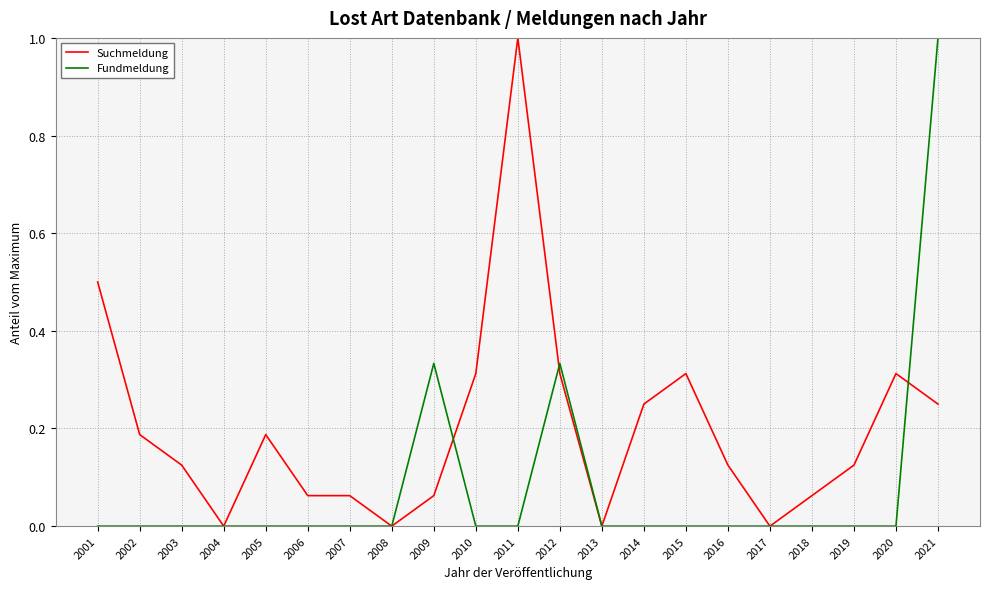

What is the highest value of the Suchmeldung series?

1.0